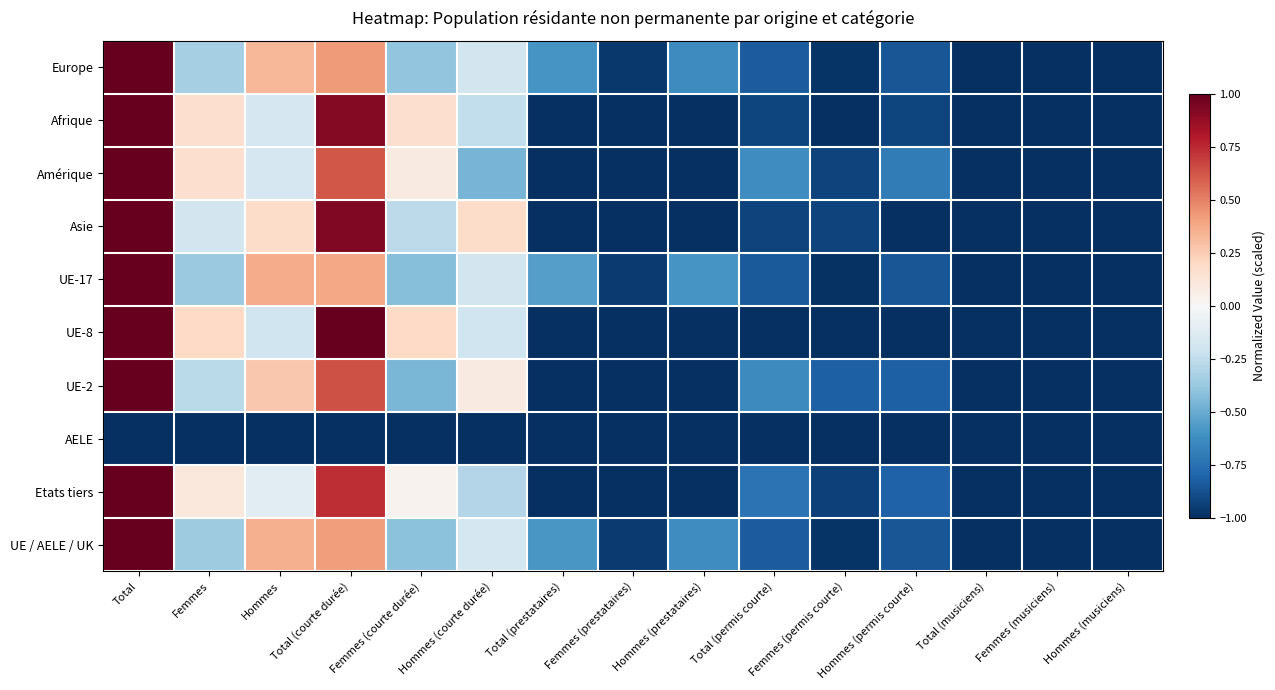

At how many categories does at least one series exceed 0?

6